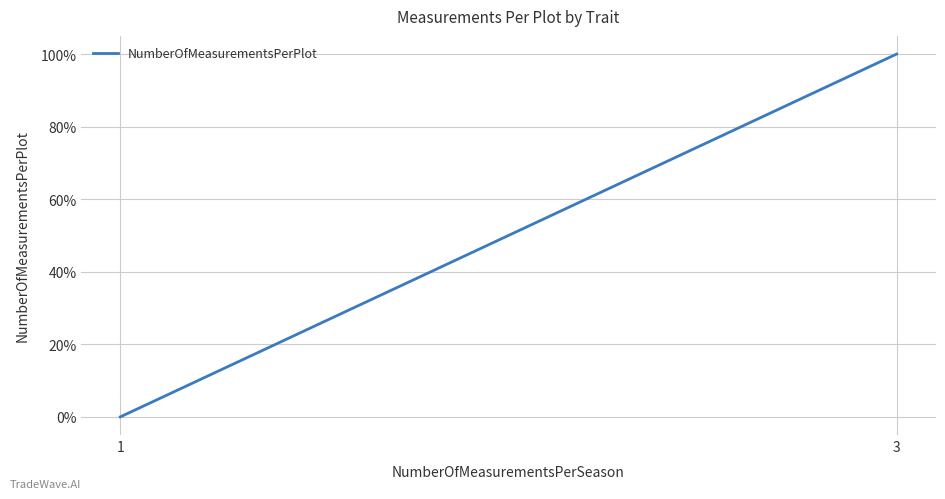

Which label corresponds to the largest value in the chart?

3